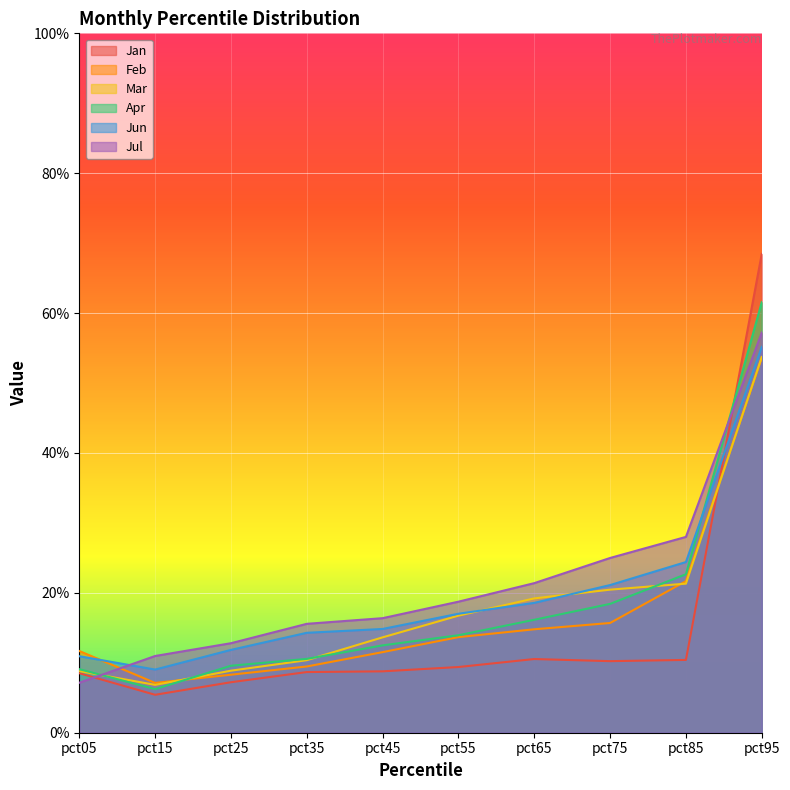

Reading left to right, extract all data points from this chart.

Jan: 0.1	0.1	0.1	0.1	0.1	0.1	0.1	0.1	0.1	0.7
Feb: 0.1	0.1	0.1	0.1	0.1	0.1	0.1	0.2	0.2	0.5
Mar: 0.1	0.1	0.1	0.1	0.1	0.2	0.2	0.2	0.2	0.5
Apr: 0.1	0.1	0.1	0.1	0.1	0.1	0.2	0.2	0.2	0.6
Jun: 0.1	0.1	0.1	0.1	0.1	0.2	0.2	0.2	0.2	0.6
Jul: 0.1	0.1	0.1	0.2	0.2	0.2	0.2	0.2	0.3	0.6